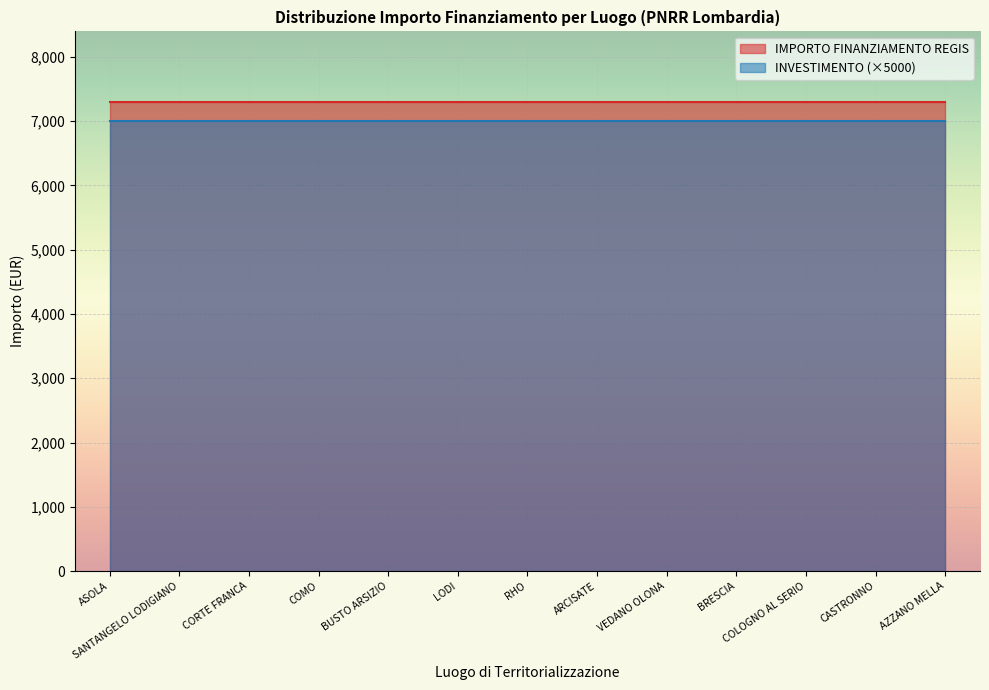

Which label corresponds to the smallest value in the chart?

ASOLA